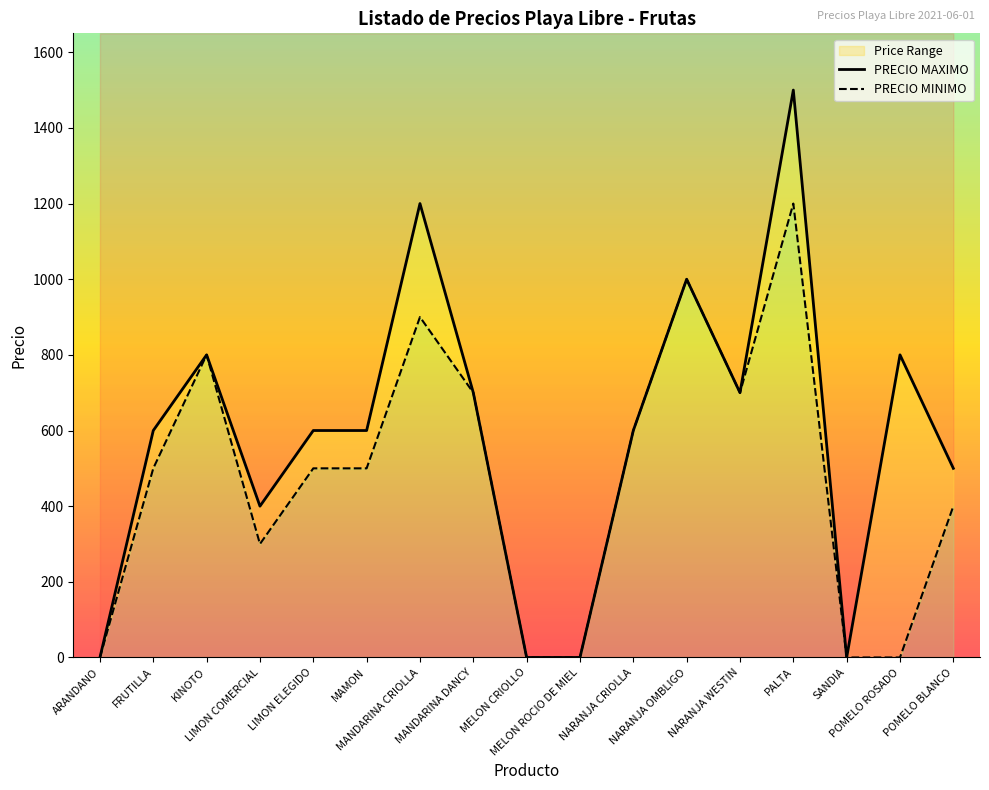

Is it true that PRECIO MAXIMO equals 402 at KINOTO?

False